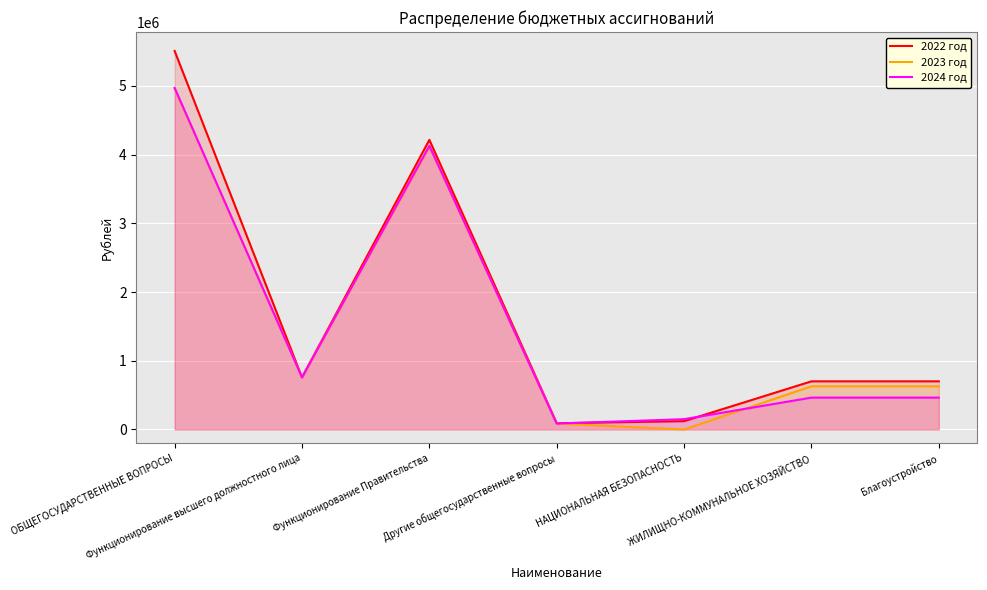

How many data points in 2022 год are above 700501?

3